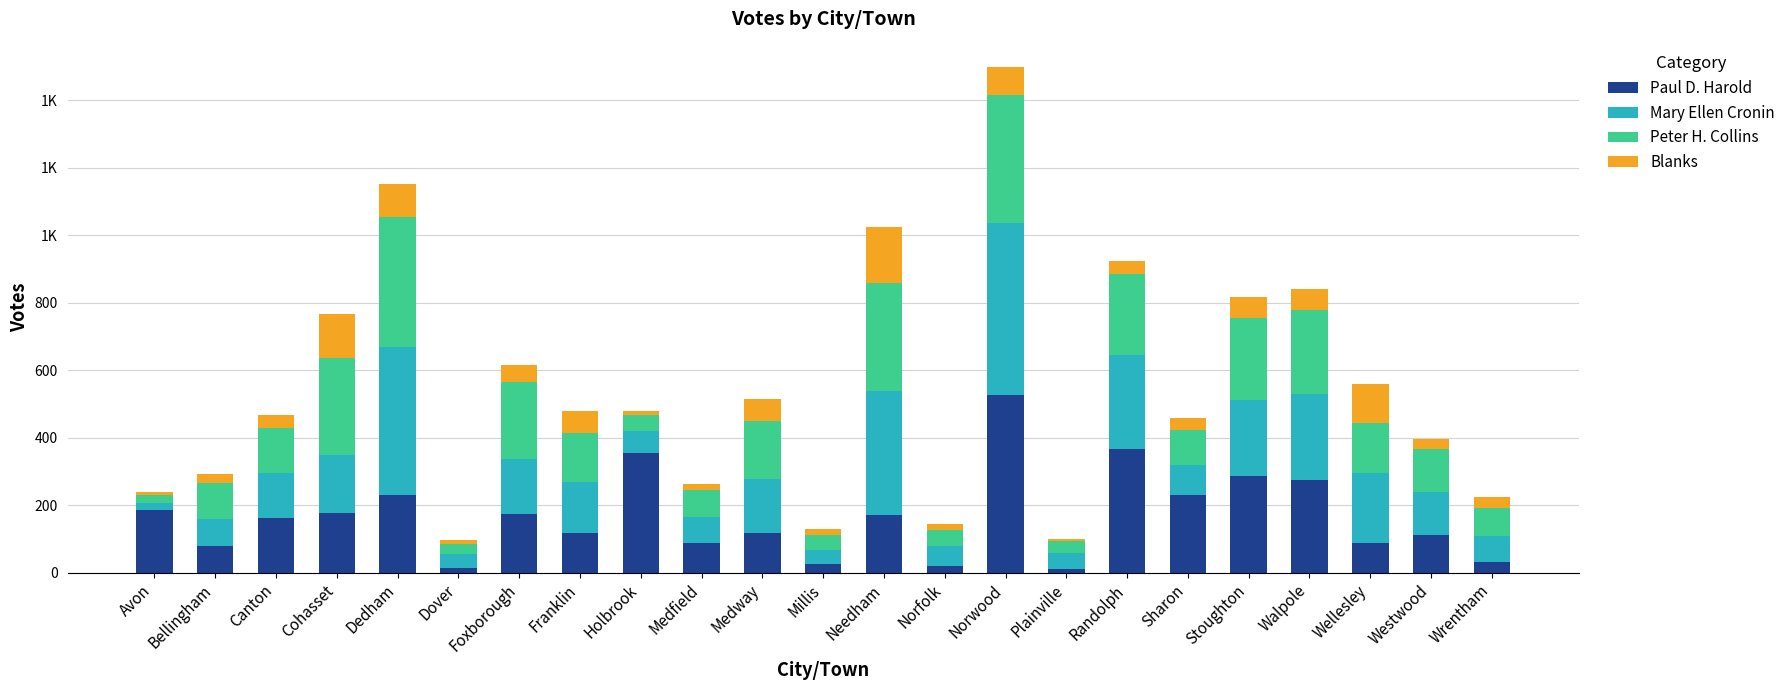

What are all the series names shown in the legend?

Paul D. Harold, Mary Ellen Cronin, Peter H. Collins, Blanks